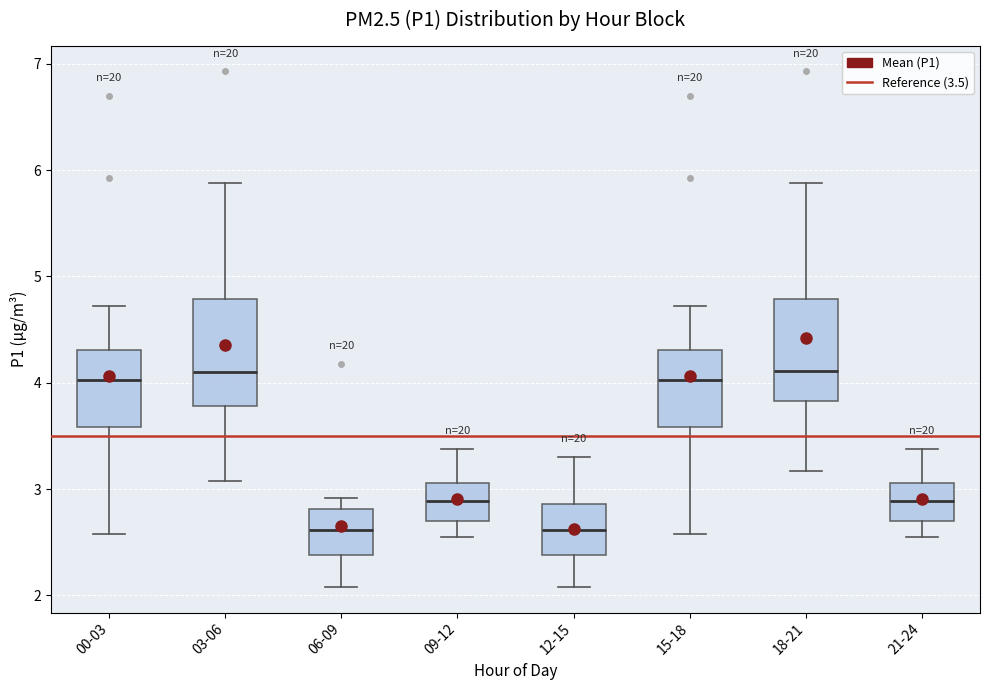

Reading left to right, read every box against the y-axis: the position of its median line, the range the box covers, and the ends of its whiskers. The values are not printed on the chart, so give them approximately, as read against the axis.

00-03: median 4.0, box 3.6 to 4.3, whiskers 2.6 to 4.7
03-06: median 4.1, box 3.8 to 4.8, whiskers 3.1 to 5.9
06-09: median 2.6, box 2.4 to 2.8, whiskers 2.1 to 2.9
09-12: median 2.9, box 2.7 to 3.1, whiskers 2.6 to 3.4
12-15: median 2.6, box 2.4 to 2.9, whiskers 2.1 to 3.3
15-18: median 4.0, box 3.6 to 4.3, whiskers 2.6 to 4.7
18-21: median 4.1, box 3.8 to 4.8, whiskers 3.2 to 5.9
21-24: median 2.9, box 2.7 to 3.1, whiskers 2.6 to 3.4